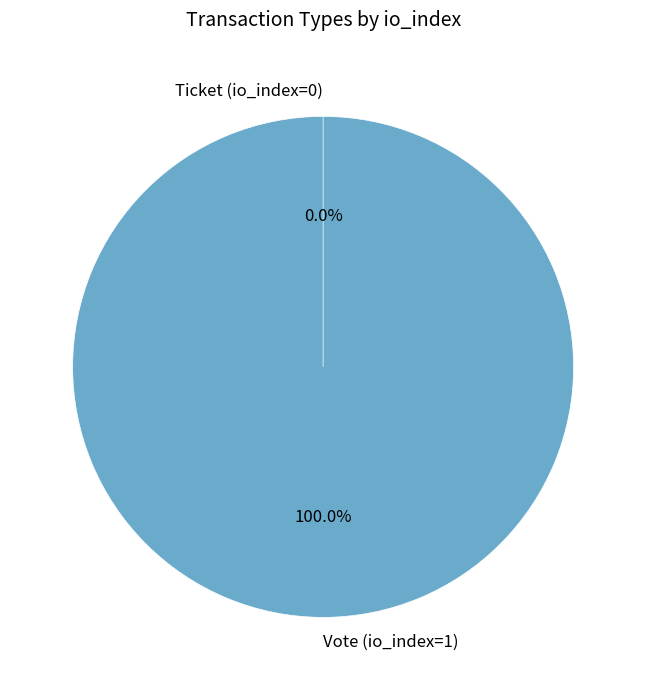

To the nearest percent, what is the difference between the Ticket (io_index=0) and Vote (io_index=1) slice percentages?

100%